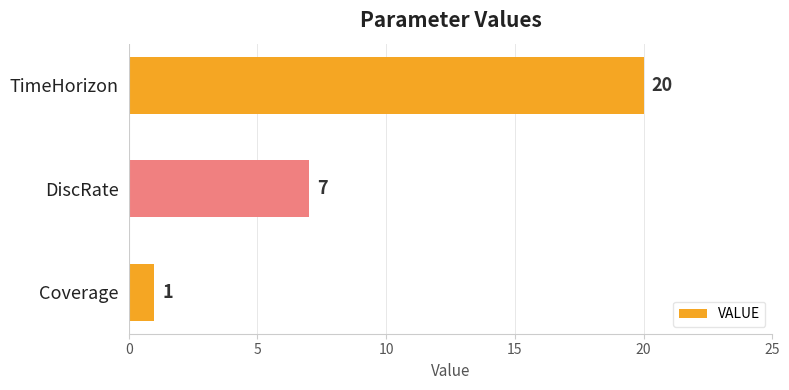

What is the difference between the maximum and minimum values?

19